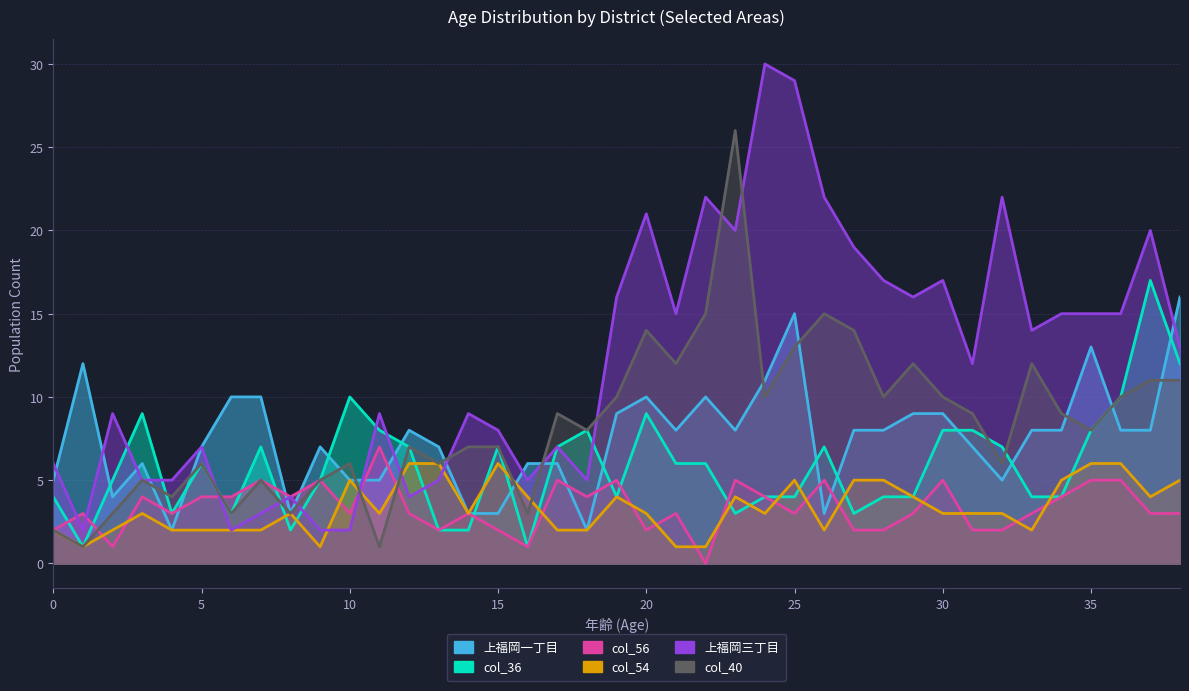

Rank the series at 31 from highest to lowest value.

上福岡三丁目, col_40, col_36, 上福岡一丁目, col_54, col_56